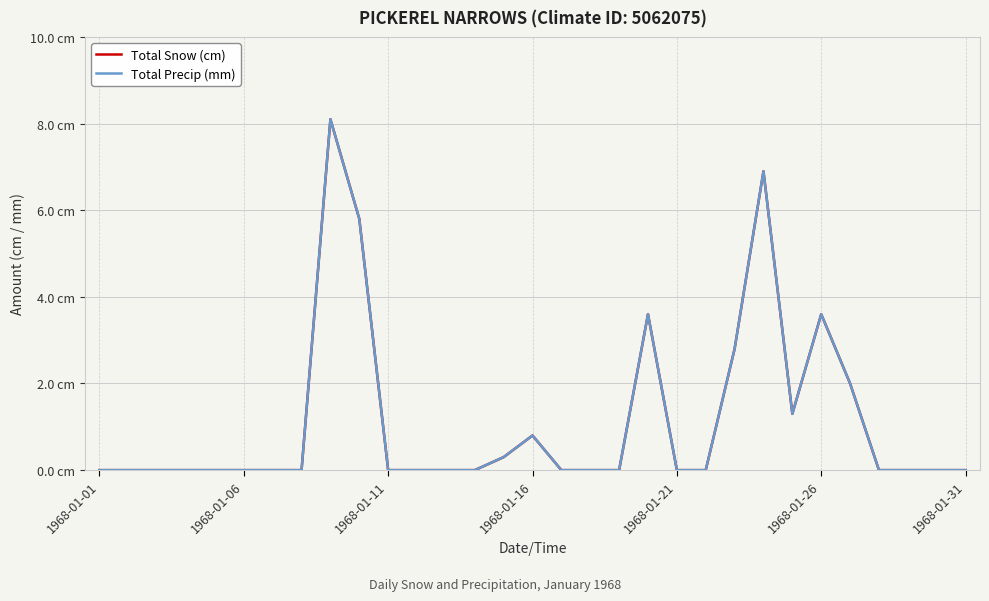

Reading left to right, extract all data points from this chart.

Total Snow (cm): 0.0	0.0	0.0	0.0	0.0	0.0	0.0	0.0	8.1	5.8	0.0	0.0	0.0	0.0	0.3	0.8	0.0	0.0	0.0	3.6	0.0	0.0	2.8	6.9	1.3	3.6	2.0	0.0	0.0	0.0	0.0
Total Precip (mm): 0.0	0.0	0.0	0.0	0.0	0.0	0.0	0.0	8.1	5.8	0.0	0.0	0.0	0.0	0.3	0.8	0.0	0.0	0.0	3.6	0.0	0.0	2.8	6.9	1.3	3.6	2.0	0.0	0.0	0.0	0.0